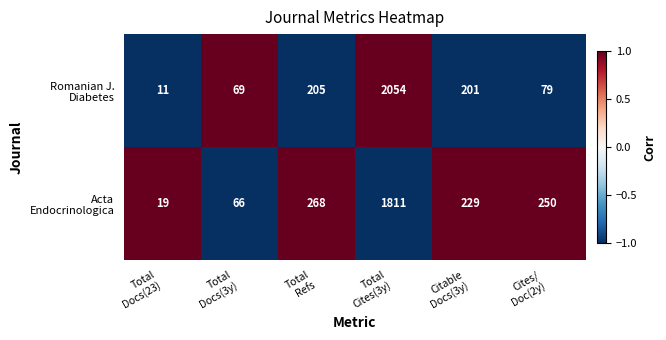

What is the smallest value displayed?

11